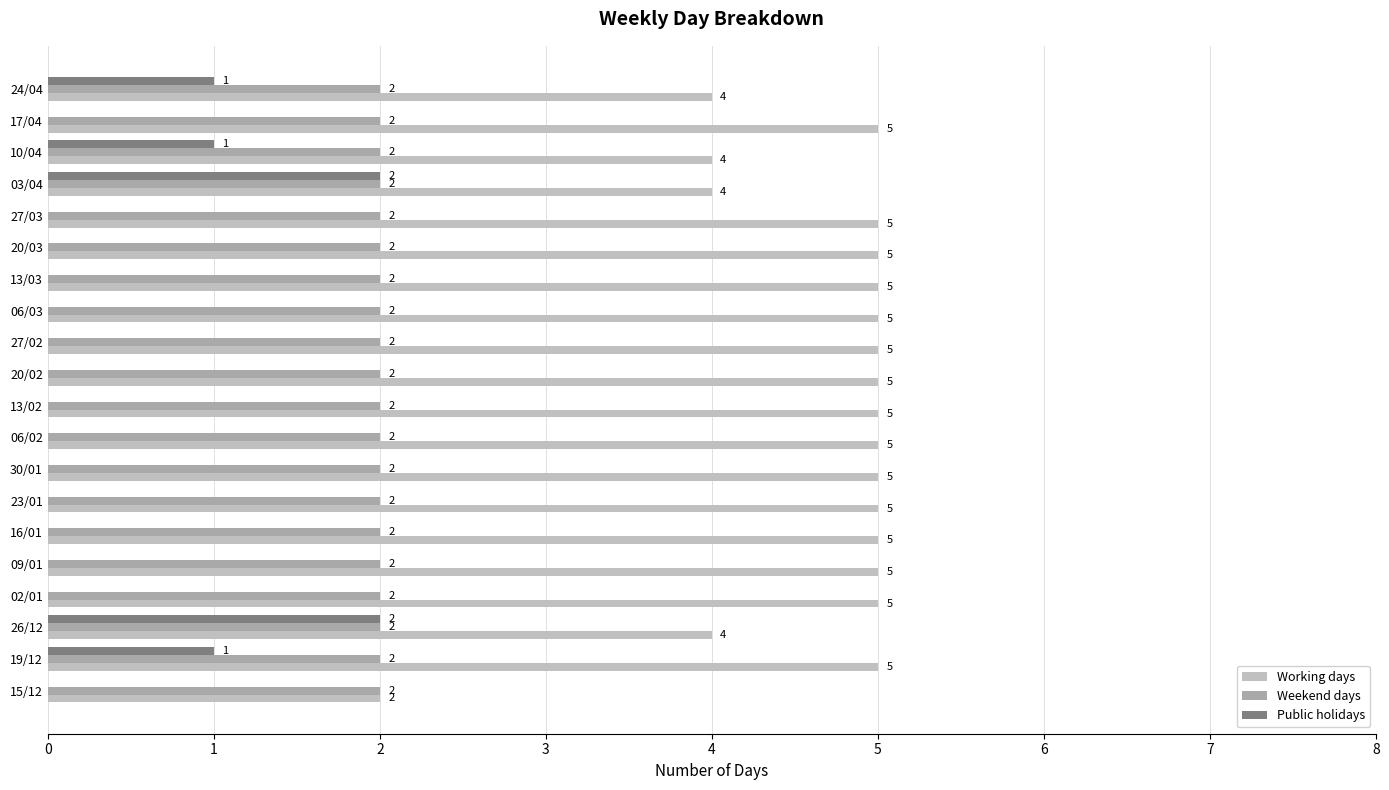

How many series are shown in this chart?

3